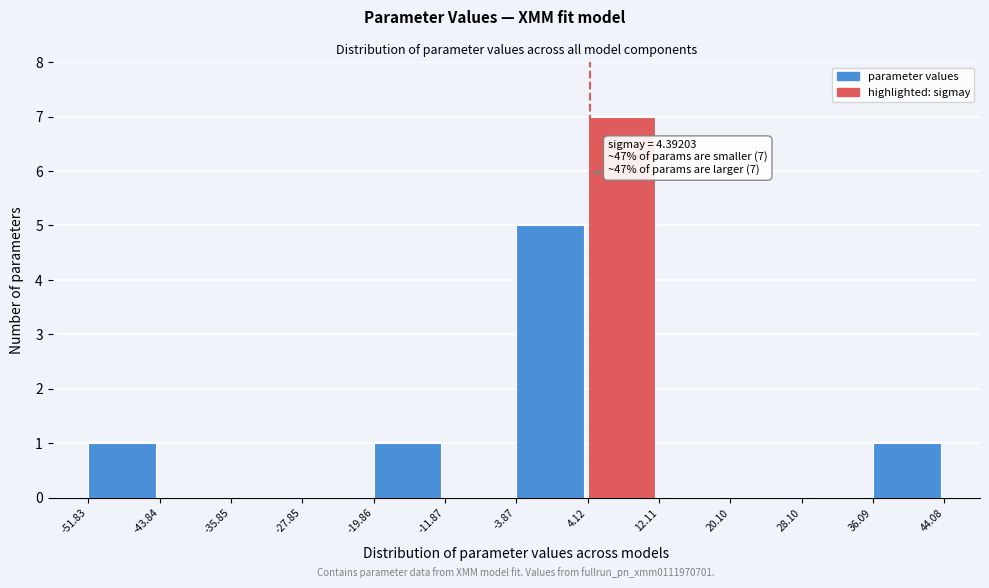

Over which range of the x-axis is the bar tallest?

4.12 to 12.11